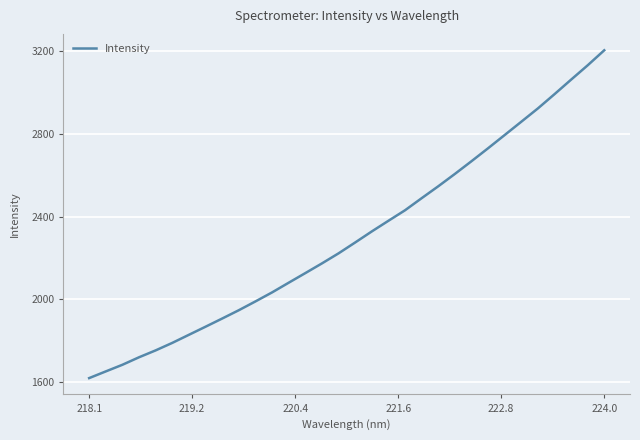

How many lines are shown in the chart?

1